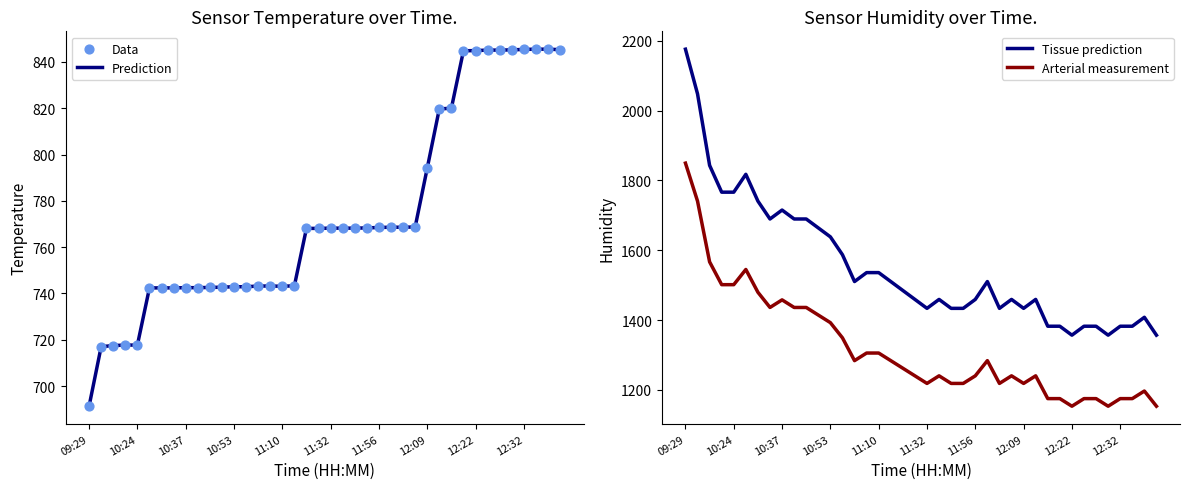

Which series contains the highest Y value?

Tissue prediction